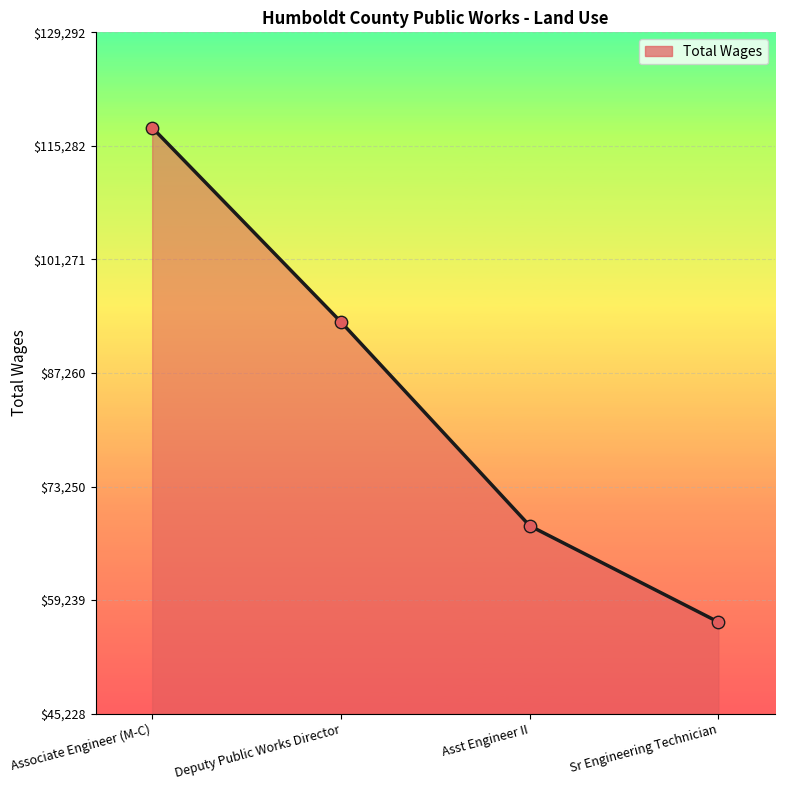

Approximately how many times larger is the value at Associate Engineer (M-C) compared to Deputy Public Works Director?

1.3